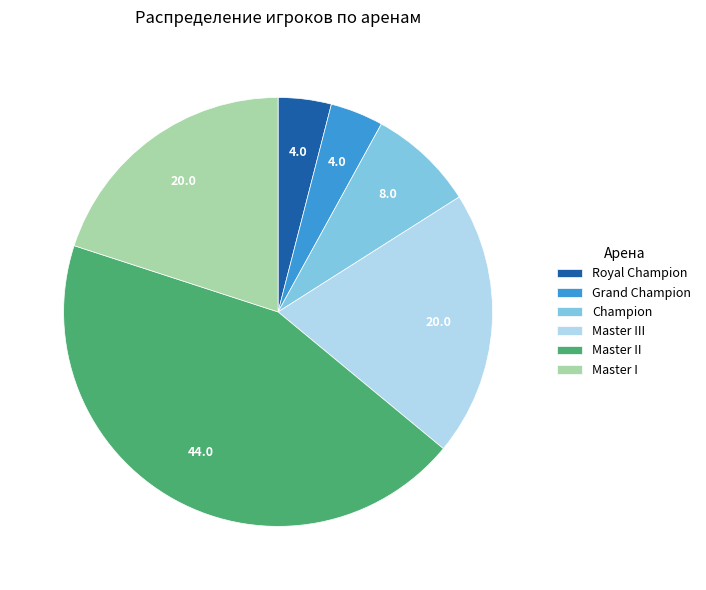

What is the largest slice in the pie chart?

Master II